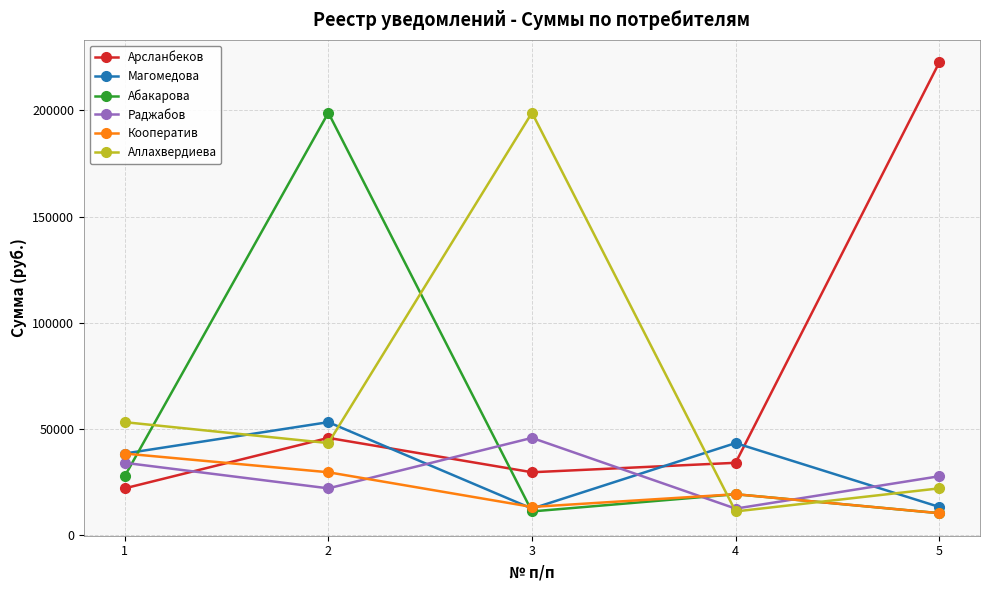

Which series has the widest spread of values?

Арсланбеков